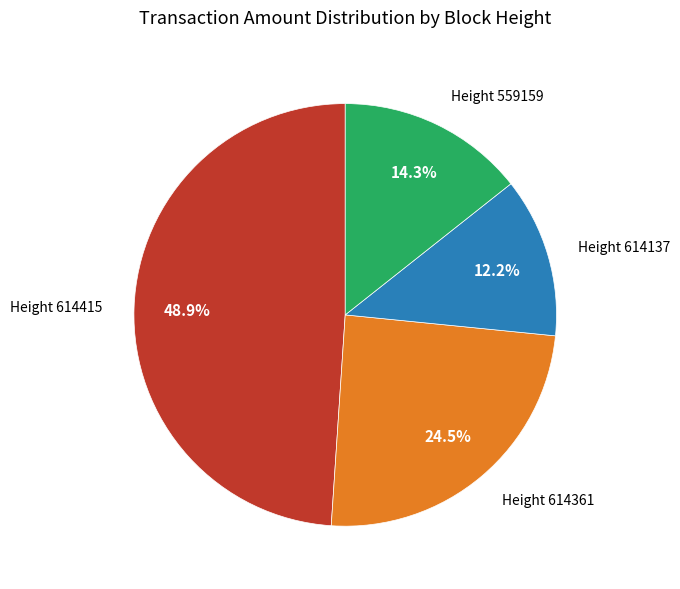

Count the number of slices in the pie.

4